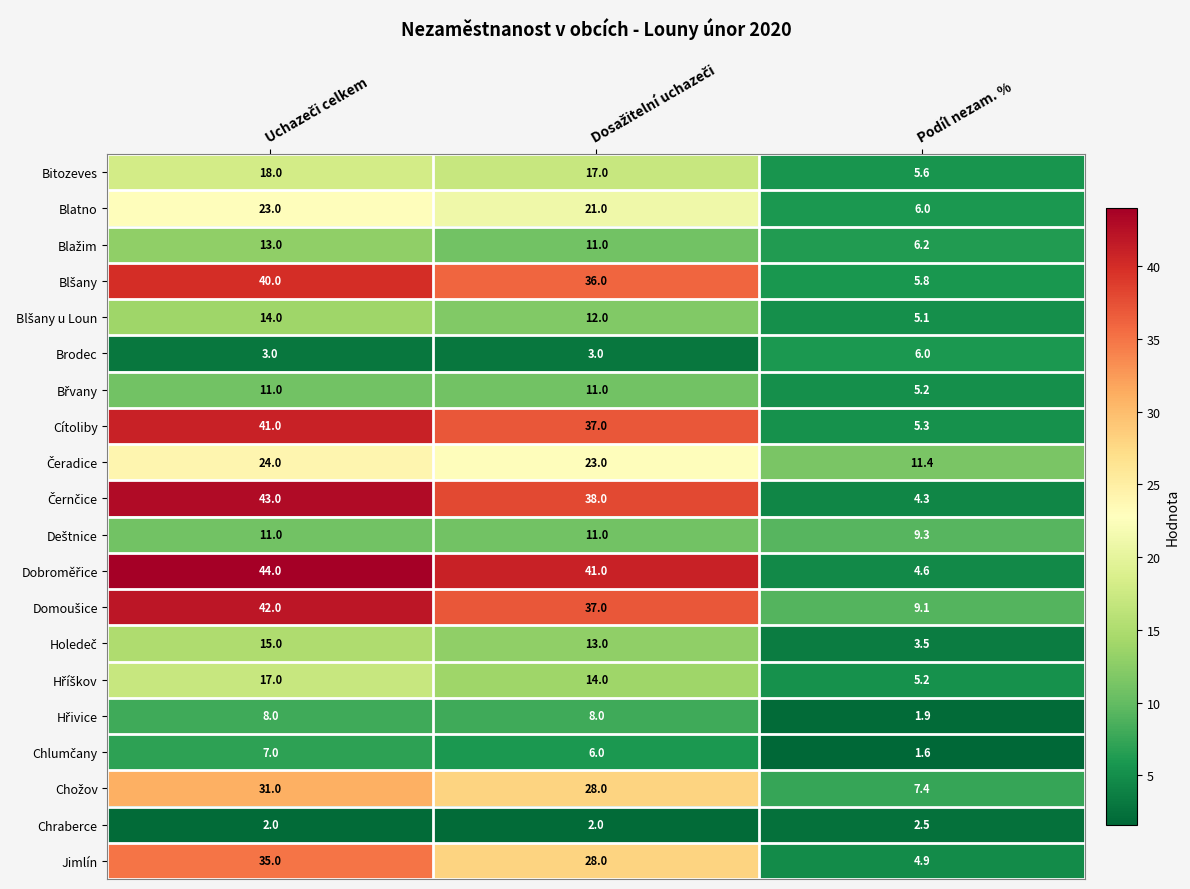

At how many categories does at least one series exceed 3?

3